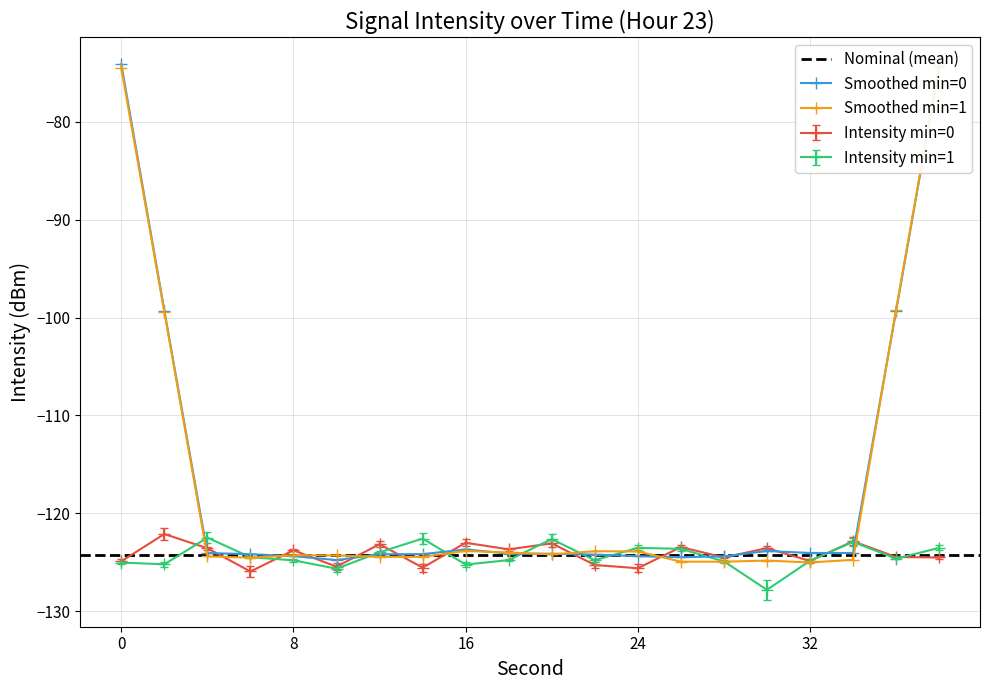

What is the lowest value of the Smoothed min=0 series?

-124.8